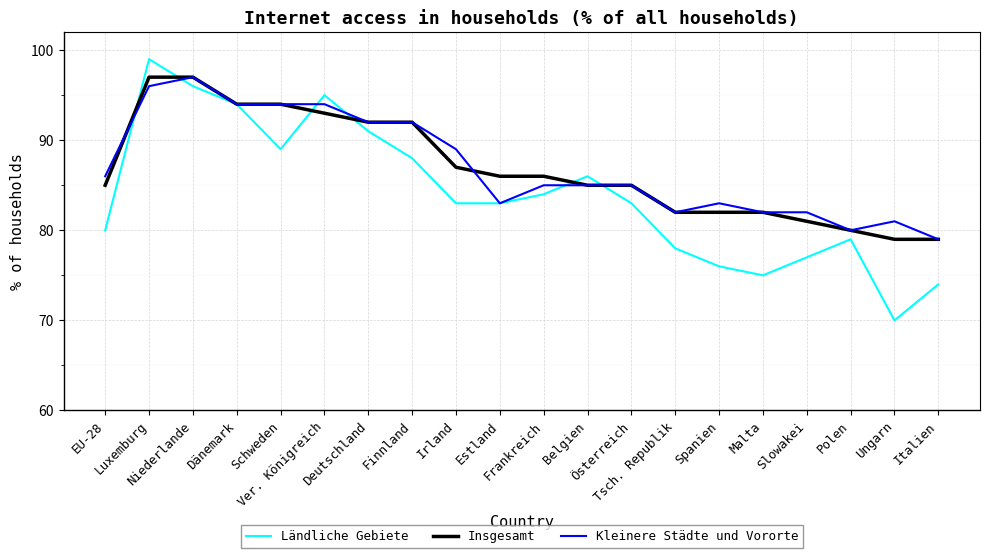

Read the Ländliche Gebiete value at Österreich, to the nearest 5.

85